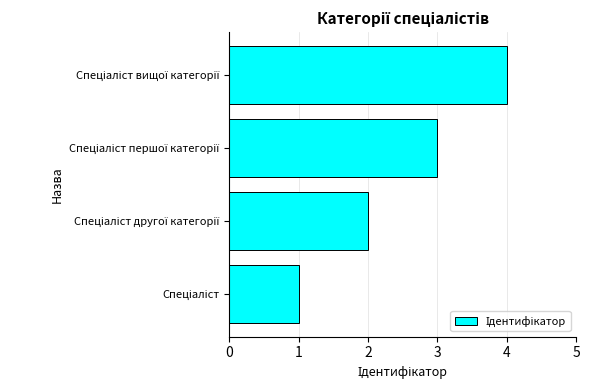

What is the maximum value shown in the chart?

4